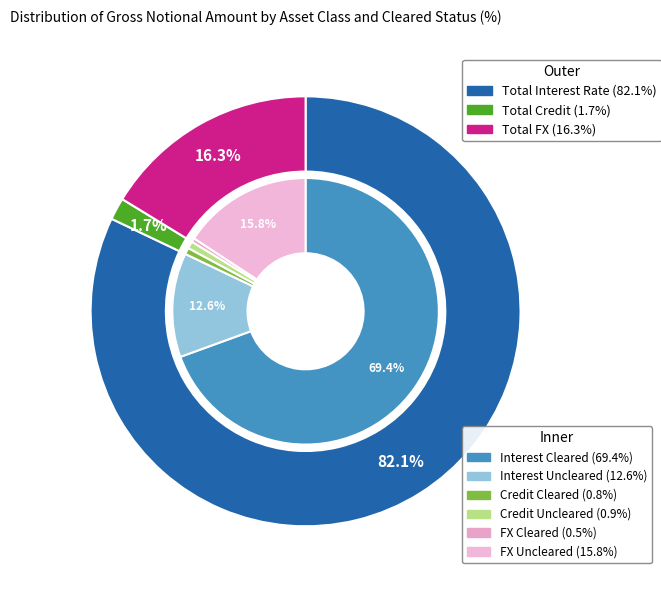

Between Total FX and Total Interest Rate, which is larger?

Total Interest Rate